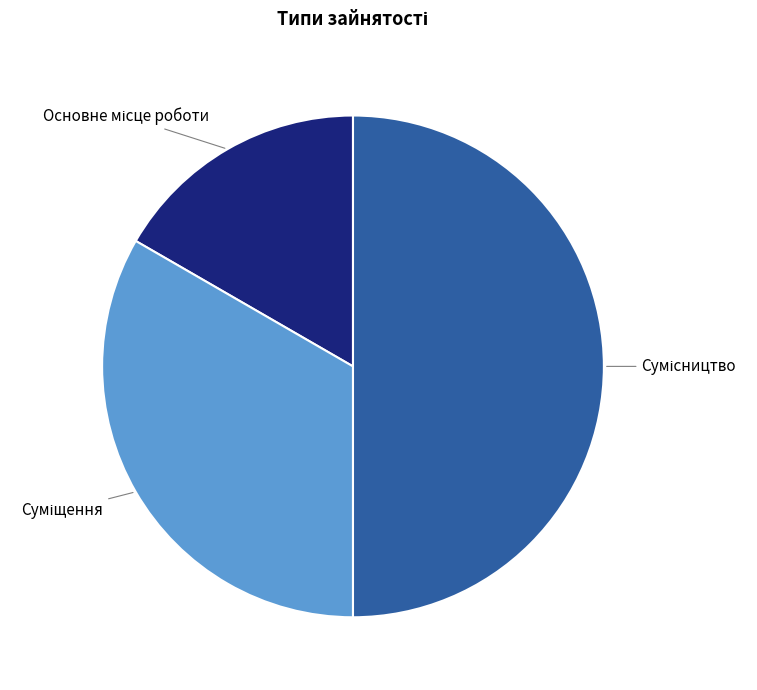

Does Сумісництво represent more than half of the total?

No